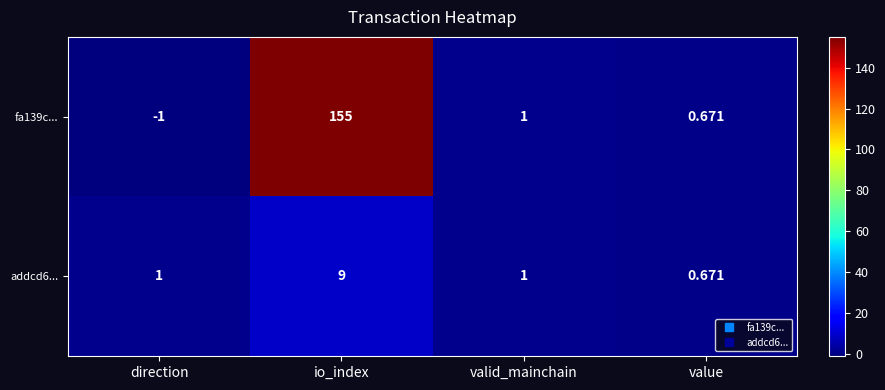

List the labels in order of fa139c... value, smallest first.

direction, value, valid_mainchain, io_index